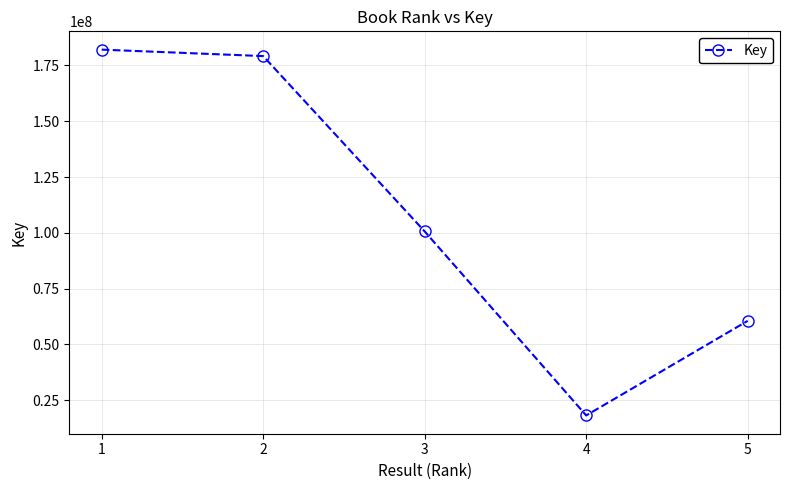

How many points are lower than both their immediate neighbors (excluding endpoints)?

1